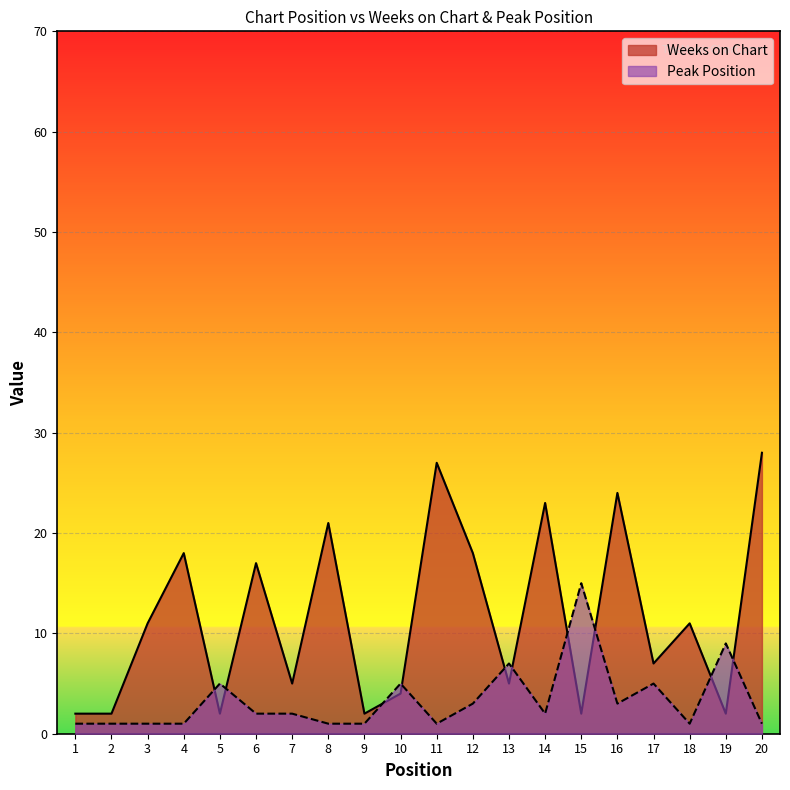

Read the Weeks on Chart value at 14.

23